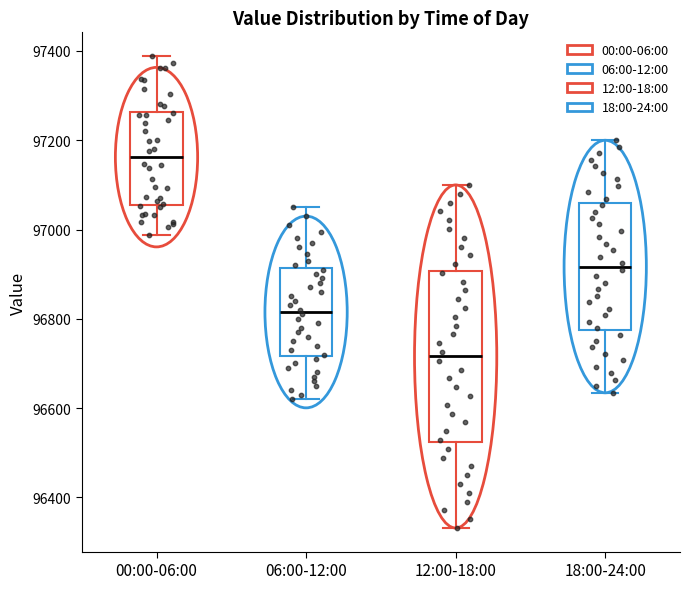

Reading left to right, read every box against the y-axis: the position of its median line, the range the box covers, and the ends of its whiskers. The values are not printed on the chart, so give them approximately, as read against the axis.

00:00-06:00: median 97160, box 97060 to 97260, whiskers 96980 to 97380
06:00-12:00: median 96820, box 96720 to 96920, whiskers 96620 to 97060
12:00-18:00: median 96720, box 96520 to 96900, whiskers 96340 to 97100
18:00-24:00: median 96920, box 96780 to 97060, whiskers 96640 to 97200